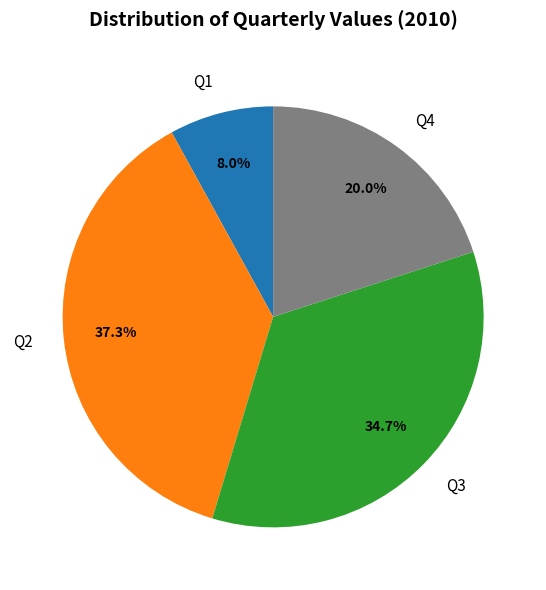

What percentage is the Q2 slice, to the nearest percent?

37%